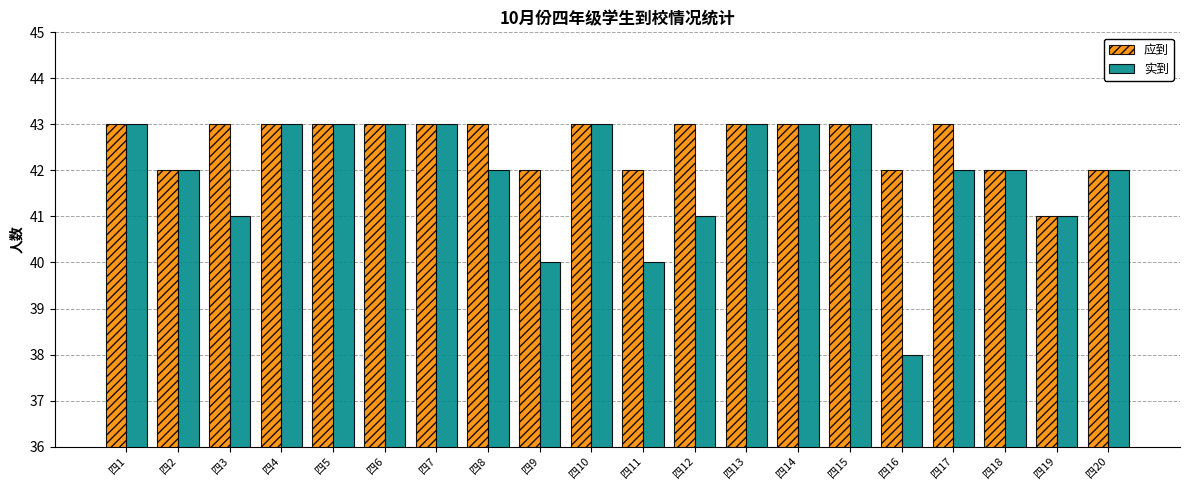

How many distinct data groups are displayed?

2